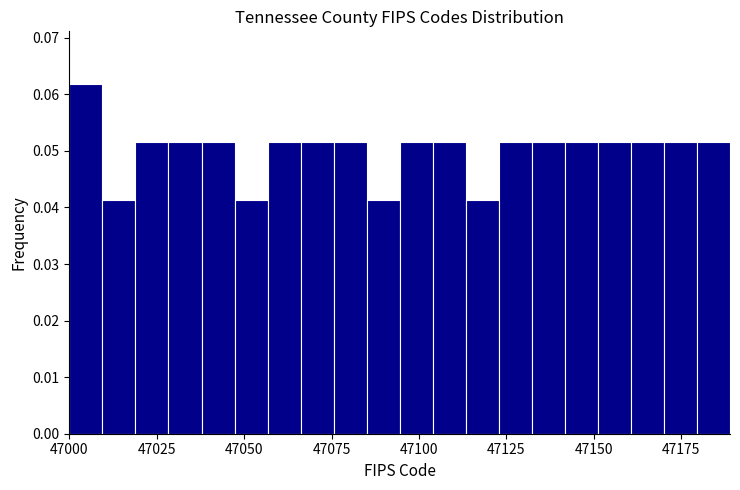

Read against the x-axis, roughly where is the centre of the tallest bar?

47005